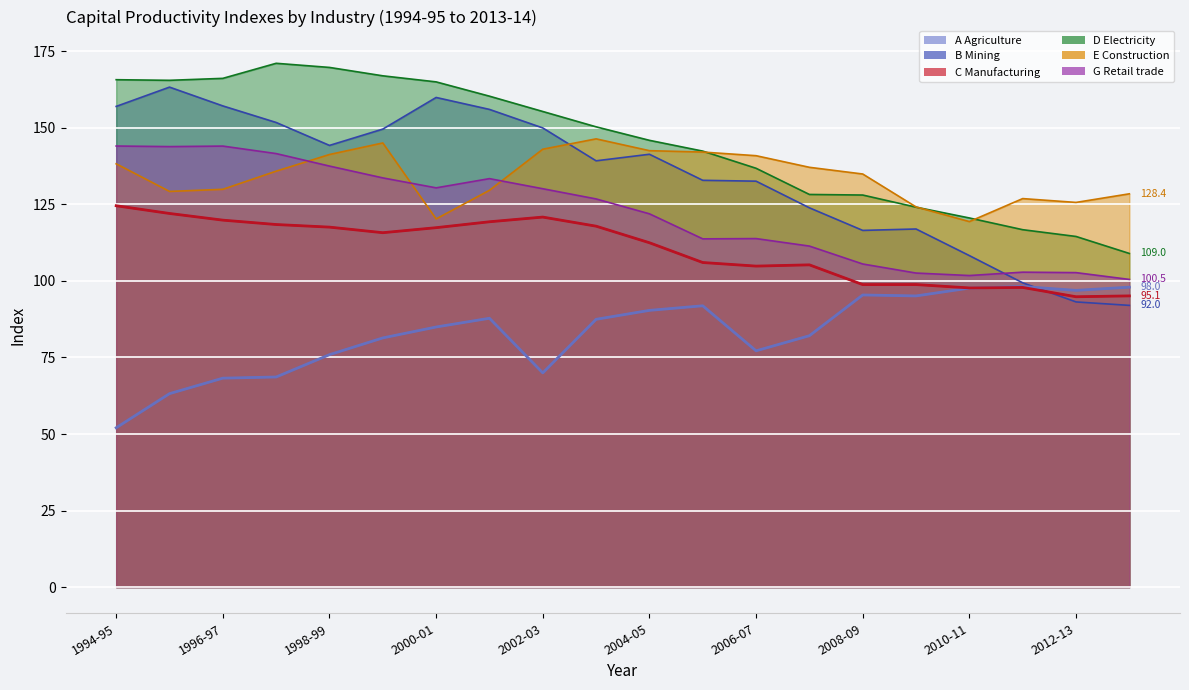

Reading left to right, list all the values displayed in this chart.

A Agriculture: 1994-95=52.0	1995-96=63.2	1996-97=68.2	1997-98=68.6	1998-99=75.9	1999-00=81.4	2000-01=85.0	2001-02=87.8	2002-03=70.0	2003-04=87.5	2004-05=90.4	2005-06=91.9	2006-07=77.2	2007-08=82.1	2008-09=95.4	2009-10=95.1	2010-11=97.7	2011-12=98.2	2012-13=96.9	2013-14=98.0
B Mining: 1994-95=157.0	1995-96=163.3	1996-97=157.2	1997-98=151.8	1998-99=144.3	1999-00=149.6	2000-01=159.9	2001-02=156.0	2002-03=150.0	2003-04=139.2	2004-05=141.4	2005-06=132.9	2006-07=132.6	2007-08=123.9	2008-09=116.5	2009-10=117.0	2010-11=108.3	2011-12=99.4	2012-13=93.1	2013-14=92.0
C Manufacturing: 1994-95=124.5	1995-96=122.0	1996-97=119.8	1997-98=118.4	1998-99=117.6	1999-00=115.8	2000-01=117.4	2001-02=119.3	2002-03=120.8	2003-04=117.9	2004-05=112.5	2005-06=106.0	2006-07=104.8	2007-08=105.2	2008-09=98.8	2009-10=98.8	2010-11=97.7	2011-12=97.9	2012-13=94.8	2013-14=95.1
D Electricity: 1994-95=165.7	1995-96=165.5	1996-97=166.2	1997-98=171.1	1998-99=169.7	1999-00=167.0	2000-01=165.0	2001-02=160.3	2002-03=155.3	2003-04=150.3	2004-05=145.9	2005-06=142.4	2006-07=136.8	2007-08=128.2	2008-09=128.1	2009-10=124.1	2010-11=120.6	2011-12=116.7	2012-13=114.5	2013-14=109.0
E Construction: 1994-95=138.2	1995-96=129.2	1996-97=129.9	1997-98=135.8	1998-99=141.3	1999-00=145.1	2000-01=120.2	2001-02=129.6	2002-03=143.0	2003-04=146.4	2004-05=142.5	2005-06=142.1	2006-07=140.9	2007-08=137.1	2008-09=134.9	2009-10=124.2	2010-11=119.4	2011-12=126.9	2012-13=125.6	2013-14=128.4
G Retail trade: 1994-95=144.1	1995-96=143.9	1996-97=144.0	1997-98=141.6	1998-99=137.5	1999-00=133.7	2000-01=130.4	2001-02=133.4	2002-03=130.1	2003-04=126.8	2004-05=121.9	2005-06=113.7	2006-07=113.8	2007-08=111.4	2008-09=105.5	2009-10=102.6	2010-11=101.8	2011-12=102.9	2012-13=102.7	2013-14=100.5